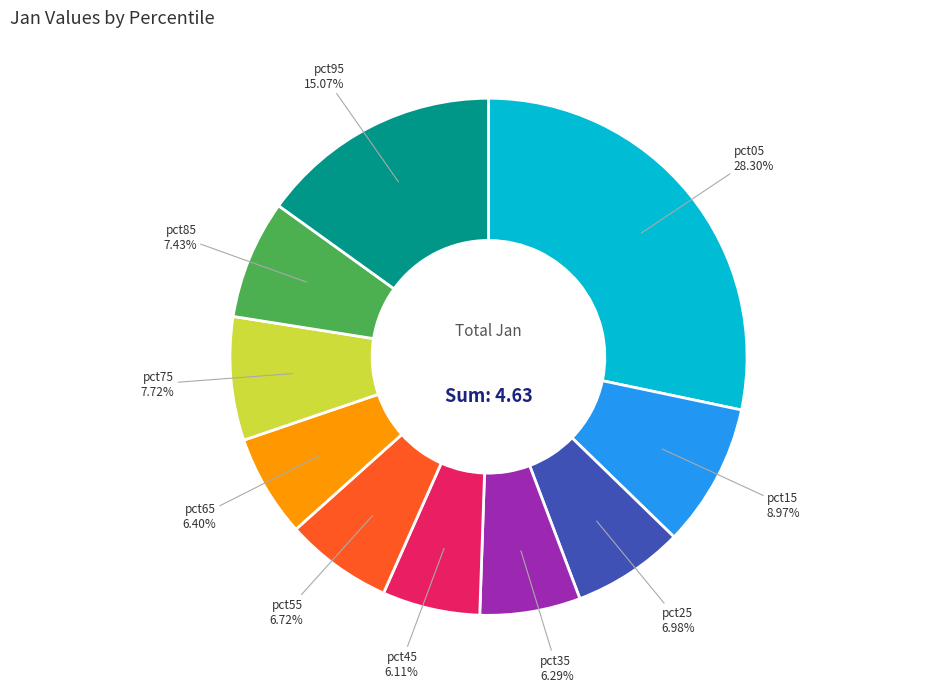

Does any single category account for the majority?

No